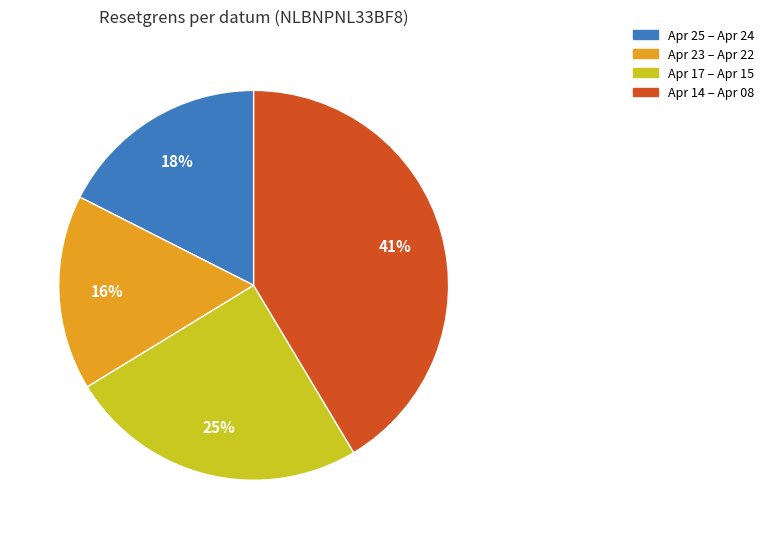

To the nearest percent, what is the average slice percentage?

25%